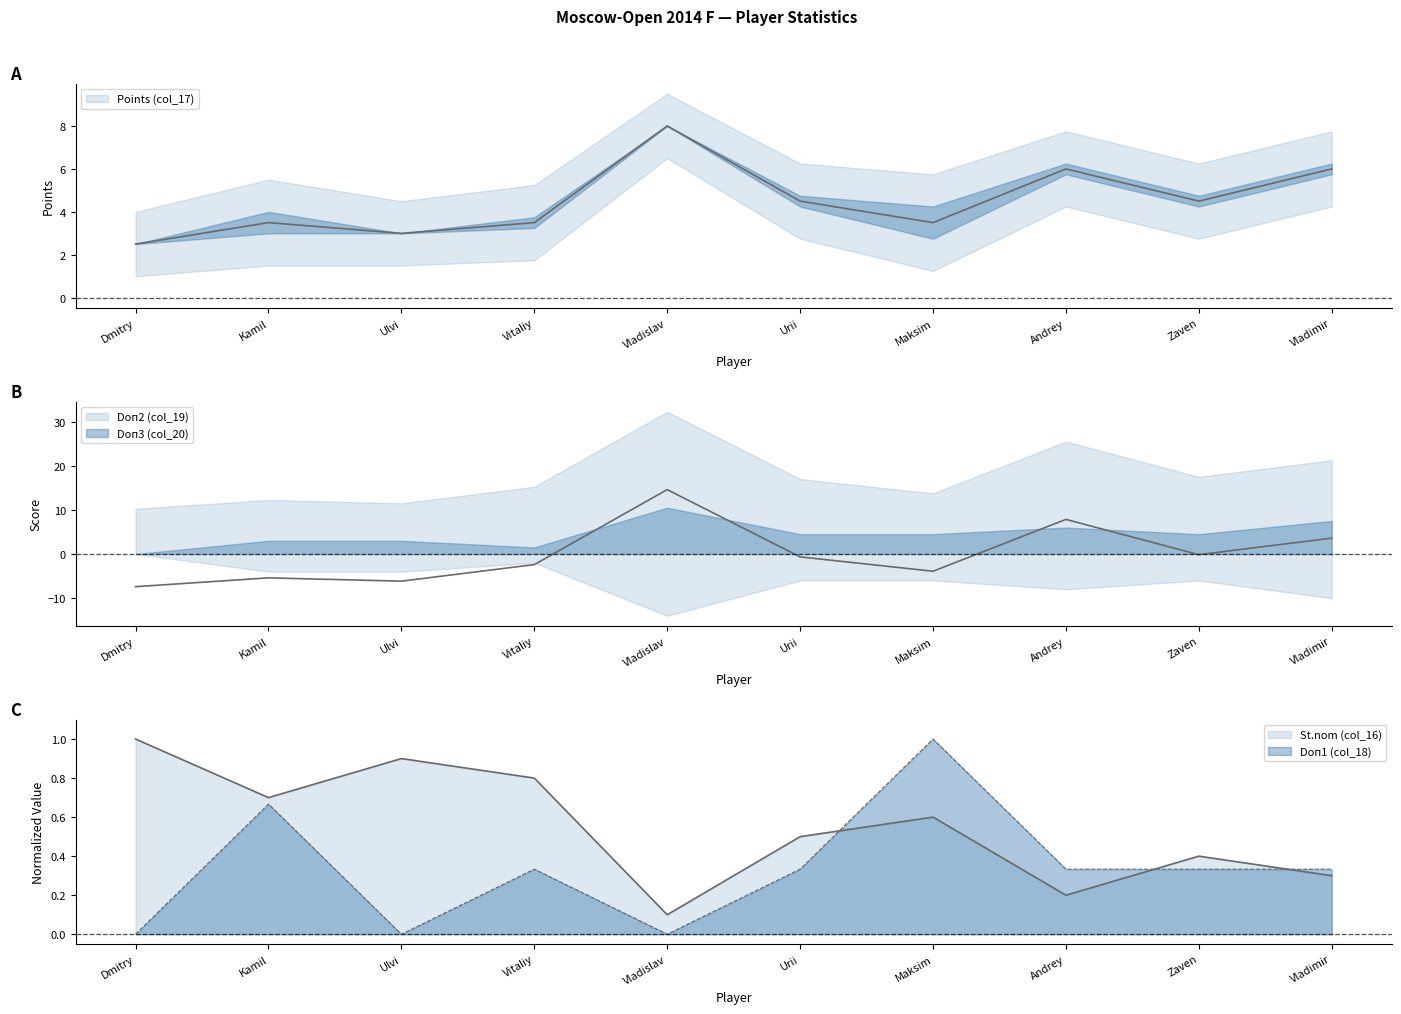

How many lines are shown in the chart?

4